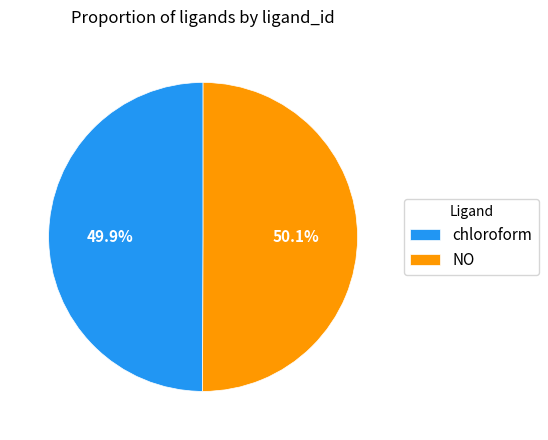

Is there a majority slice in this chart?

Yes